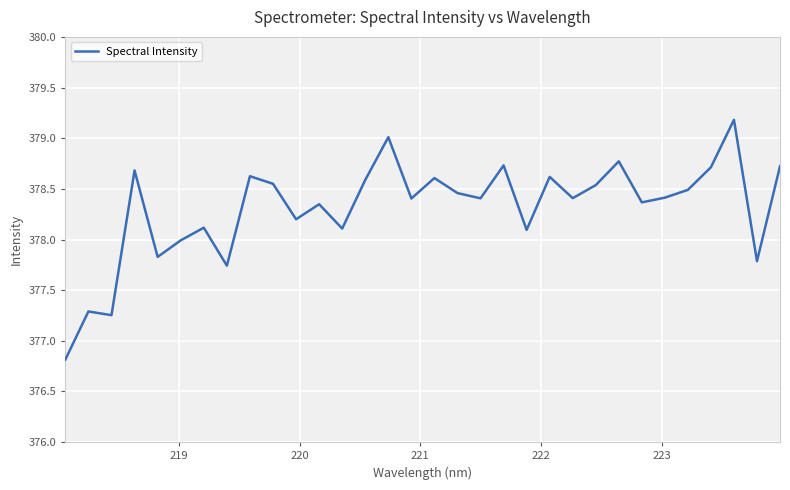

True or false: the data has more than 0 interior local peaks.

True